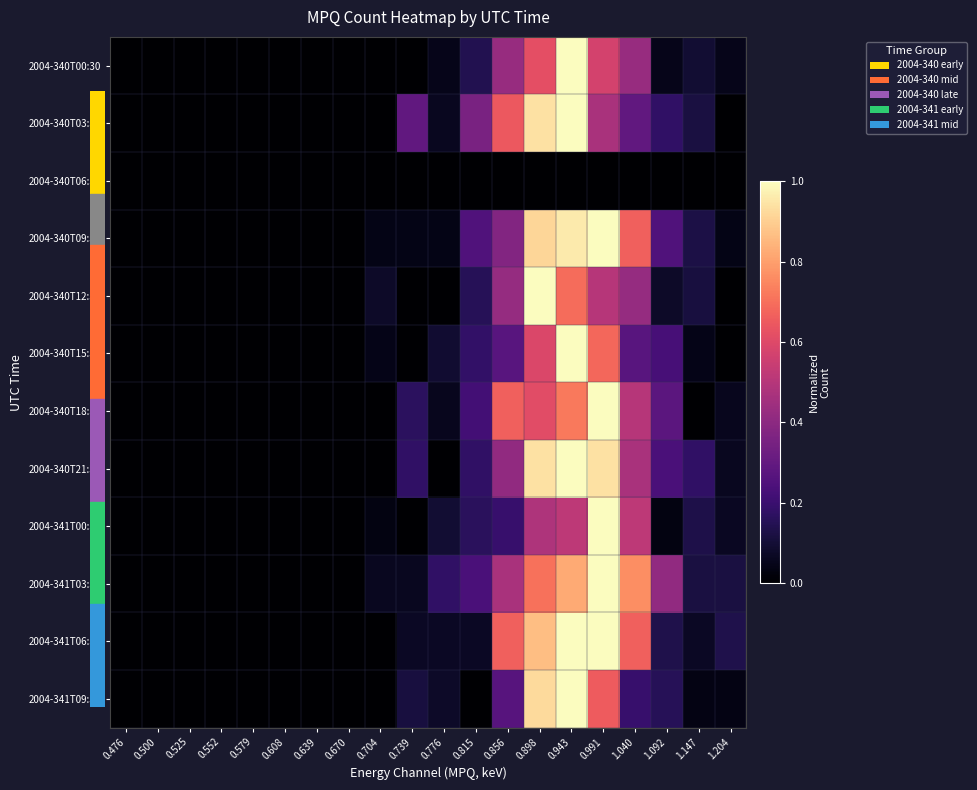

Which series has the largest total across all categories?

2004-341T03:30